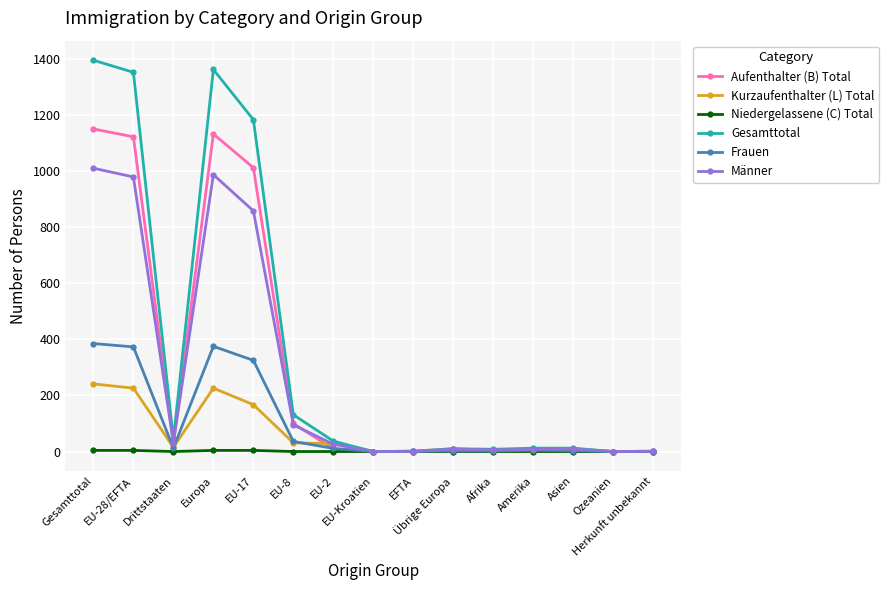

The Gesamttotal series shows 1 at EFTA. True or false?

True